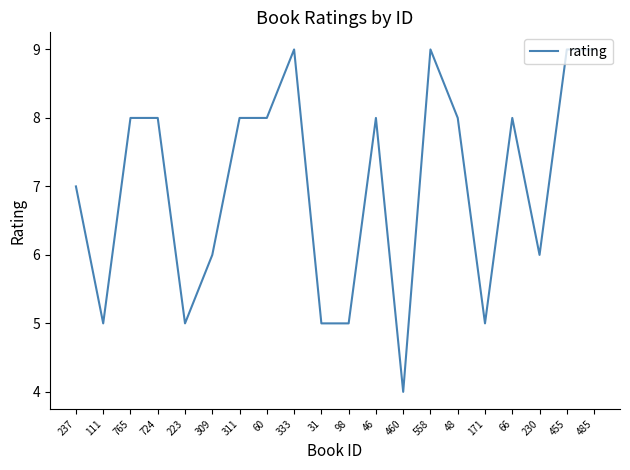

True or false: there are more than 0 points higher than both neighbors.

True